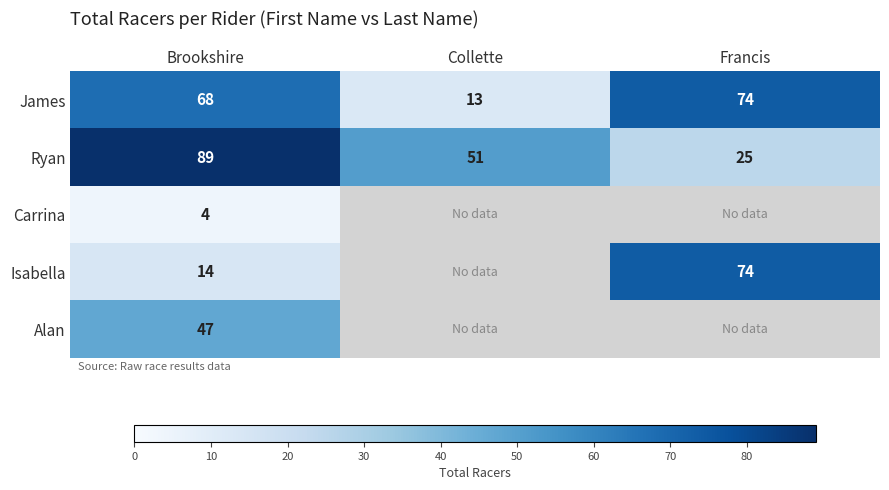

The Isabella series shows 74.0 at Francis. True or false?

True